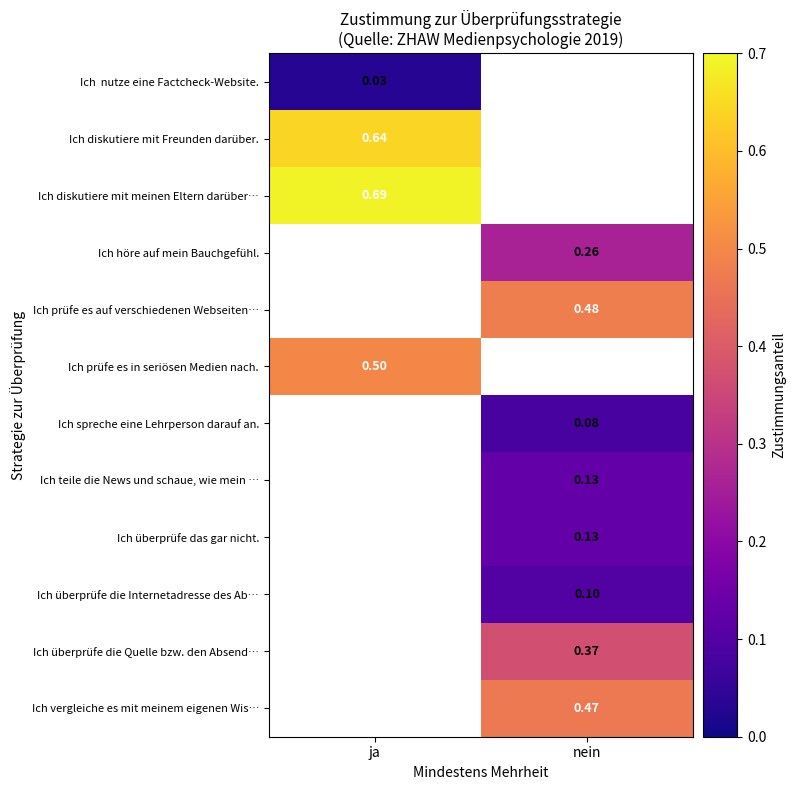

What is the maximum value for Ich diskutiere mit meinen Eltern darüber…?

0.7